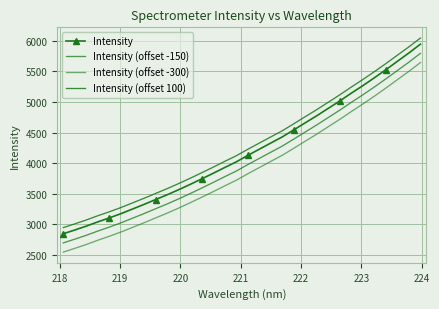

Reading left to right, what are all the values shown in this chart?

Intensity: 2849.0	2910.3	2973.8	3043.1	3108.0	3177.0	3252.1	3327.8	3406.5	3484.4	3567.6	3654.3	3744.0	3835.8	3930.1	4021.6	4127.4	4228.7	4329.7	4430.3	4544.8	4661.0	4776.2	4897.1	5017.8	5144.7	5267.6	5395.4	5527.7	5664.5	5800.7	5944.5
Intensity (offset -150): 2699.0	2760.3	2823.8	2893.1	2958.0	3027.0	3102.1	3177.8	3256.5	3334.4	3417.6	3504.3	3594.0	3685.8	3780.1	3871.6	3977.4	4078.7	4179.7	4280.3	4394.8	4511.0	4626.2	4747.1	4867.8	4994.7	5117.6	5245.4	5377.7	5514.5	5650.7	5794.5
Intensity (offset -300): 2549.0	2610.3	2673.8	2743.1	2808.0	2877.0	2952.1	3027.8	3106.5	3184.4	3267.6	3354.3	3444.0	3535.8	3630.1	3721.6	3827.4	3928.7	4029.7	4130.3	4244.8	4361.0	4476.2	4597.1	4717.8	4844.7	4967.6	5095.4	5227.7	5364.5	5500.7	5644.5
Intensity (offset 100): 2949.0	3010.3	3073.8	3143.1	3208.0	3277.0	3352.1	3427.8	3506.5	3584.4	3667.6	3754.3	3844.0	3935.8	4030.1	4121.6	4227.4	4328.7	4429.7	4530.3	4644.8	4761.0	4876.2	4997.1	5117.8	5244.7	5367.6	5495.4	5627.7	5764.5	5900.7	6044.5